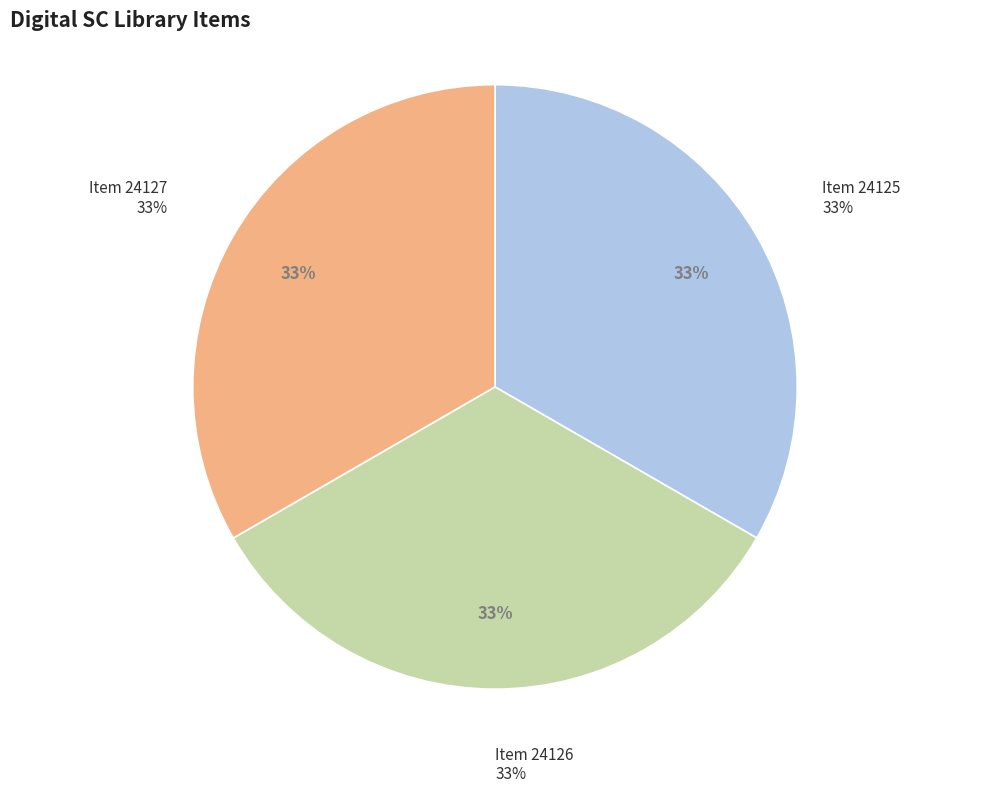

How many slices are in this pie chart?

3